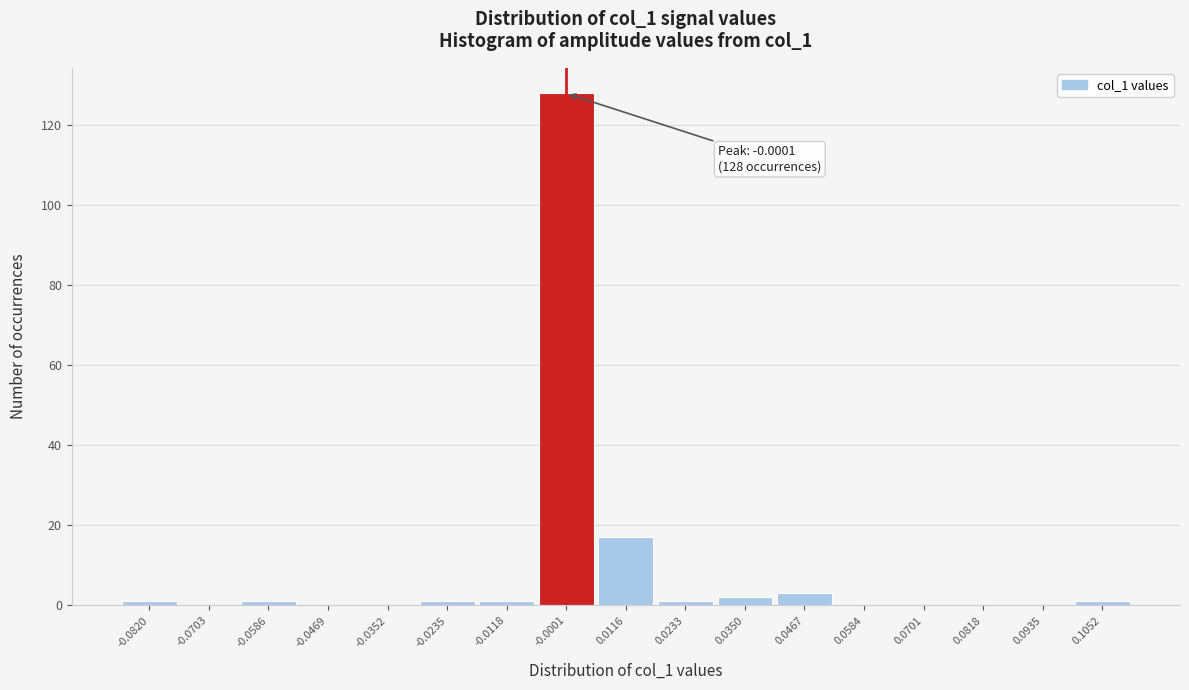

Over which range of the x-axis is the bar tallest?

-0.006 to 0.006